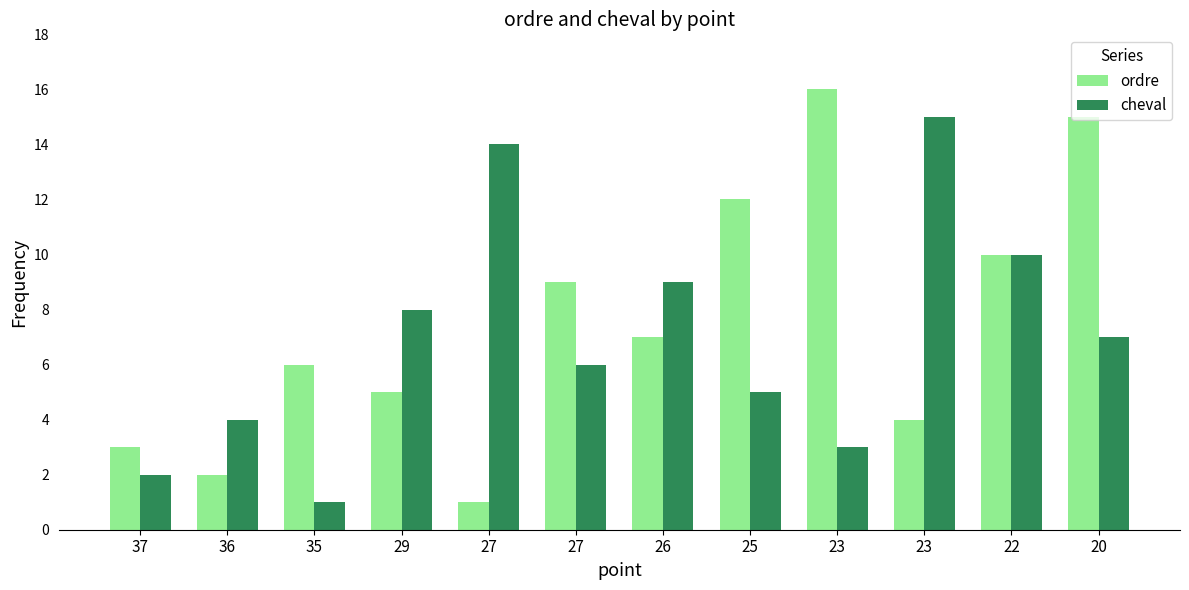

What is the sum of all cheval values?

84